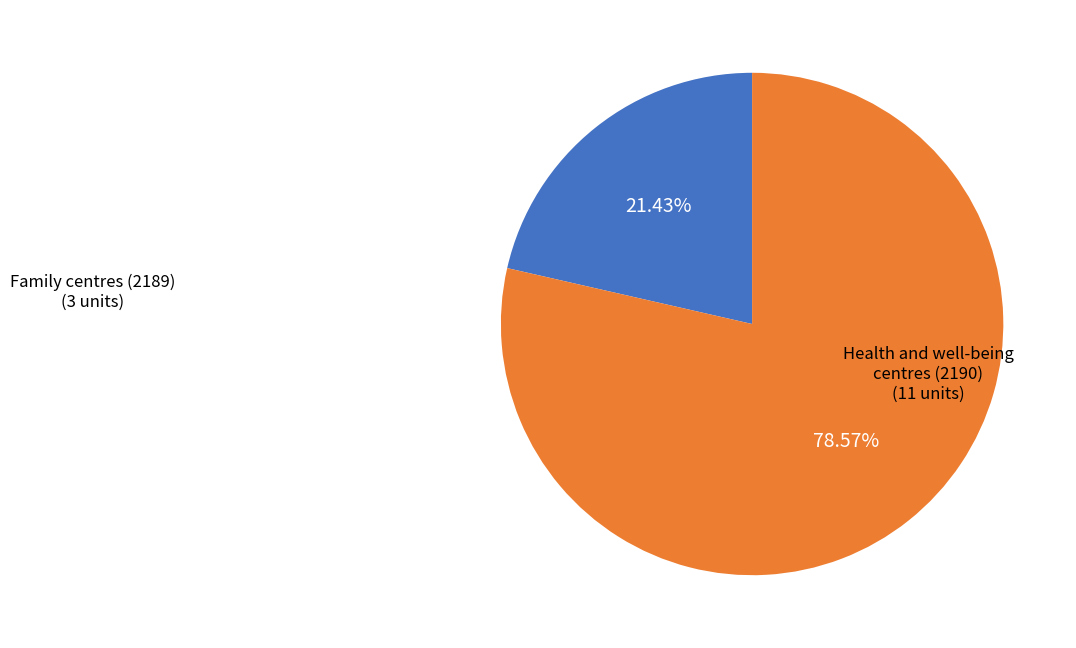

Is there any slice that represents more than half of the pie?

Yes